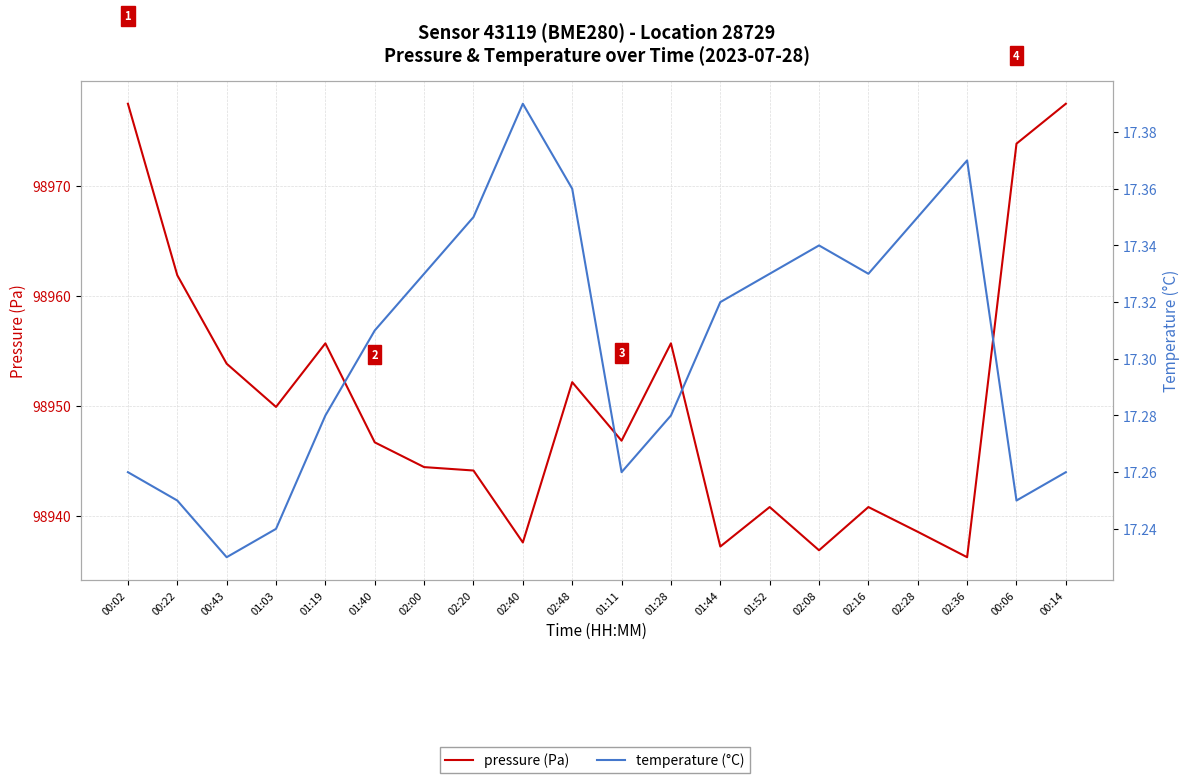

Reading left to right, transcribe all the data shown in this chart.

pressure (Pa): 00:02=98977.5	00:22=98961.9	00:43=98953.8	01:03=98949.9	01:19=98955.7	01:40=98946.7	02:00=98944.4	02:20=98944.1	02:40=98937.6	02:48=98952.2	01:11=98946.8	01:28=98955.7	01:44=98937.2	01:52=98940.8	02:08=98936.9	02:16=98940.8	02:28=98938.6	02:36=98936.2	00:06=98973.8	00:14=98977.5
temperature (°C): 00:02=17.3	00:22=17.2	00:43=17.2	01:03=17.2	01:19=17.3	01:40=17.3	02:00=17.3	02:20=17.4	02:40=17.4	02:48=17.4	01:11=17.3	01:28=17.3	01:44=17.3	01:52=17.3	02:08=17.3	02:16=17.3	02:28=17.4	02:36=17.4	00:06=17.2	00:14=17.3